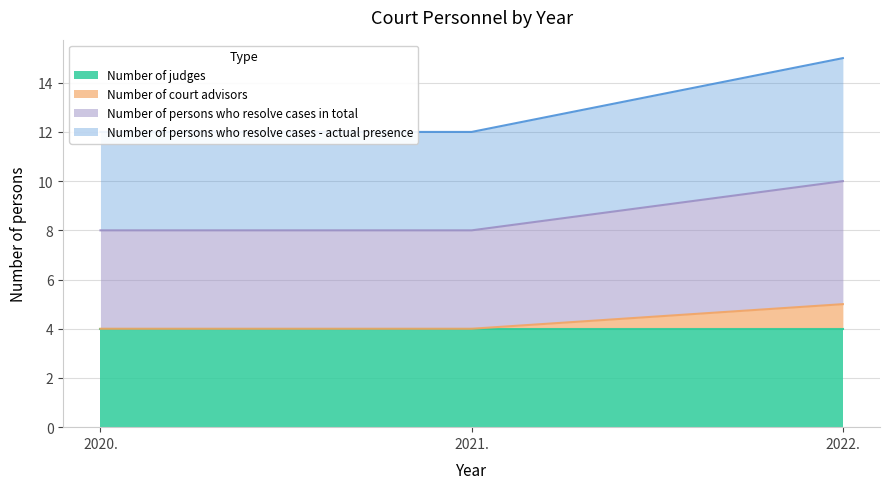

At which label does Number of court advisors reach its peak?

2022.